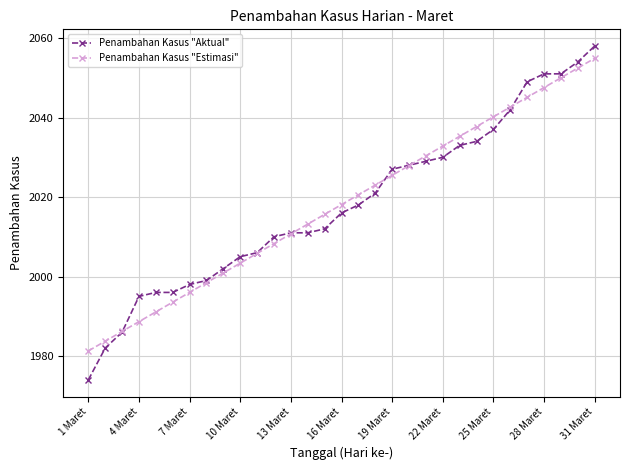

What is the value of the Penambahan Kasus "Estimasi" point at the 11th from the left?

2005.8